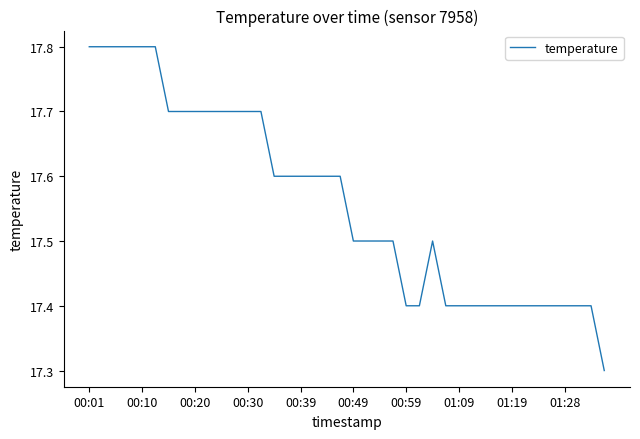

What is the difference between the maximum and minimum values?

0.5